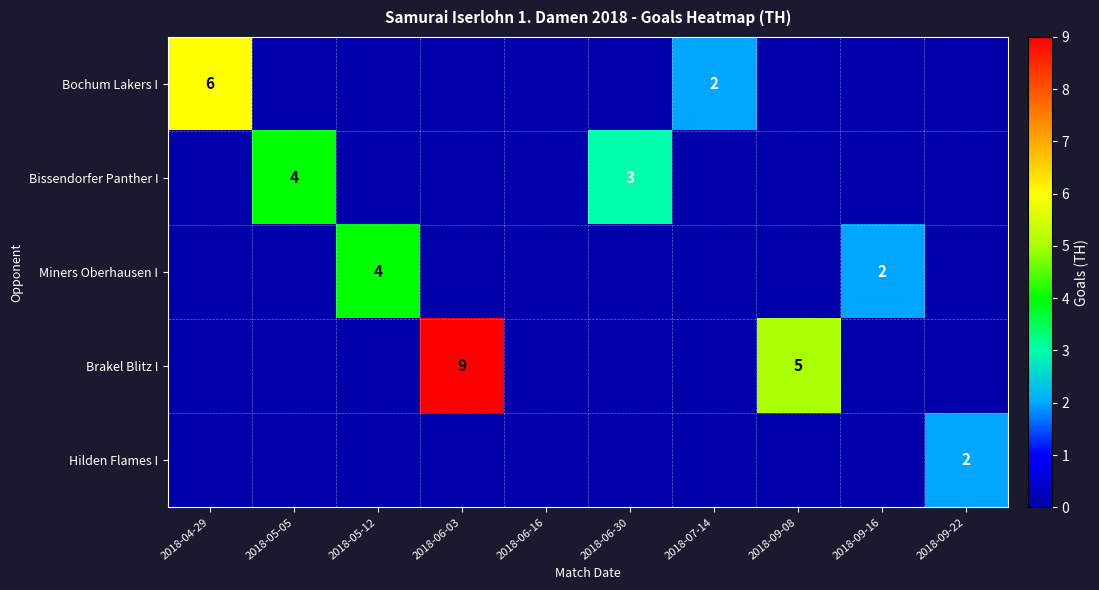

Is it true that Bochum Lakers I equals 2 at 2018-07-14?

True